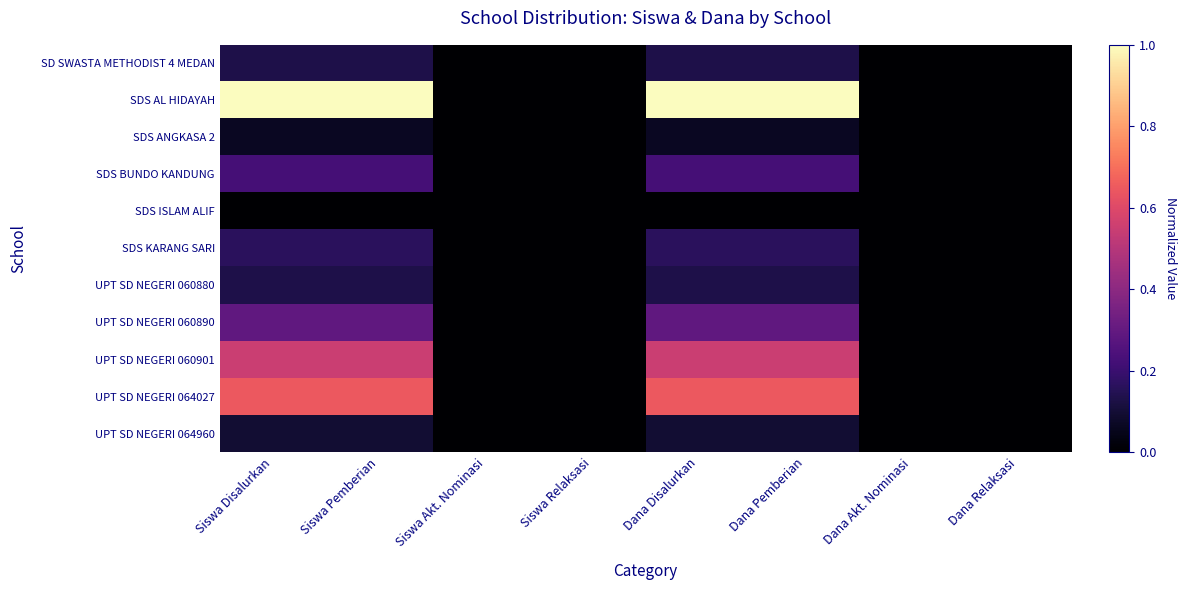

List the series in order of their peak value, lowest first.

SDS ISLAM ALIF, SDS ANGKASA 2, UPT SD NEGERI 064960, SD SWASTA METHODIST 4 MEDAN, UPT SD NEGERI 060880, SDS KARANG SARI, SDS BUNDO KANDUNG, UPT SD NEGERI 060890, UPT SD NEGERI 060901, UPT SD NEGERI 064027, SDS AL HIDAYAH